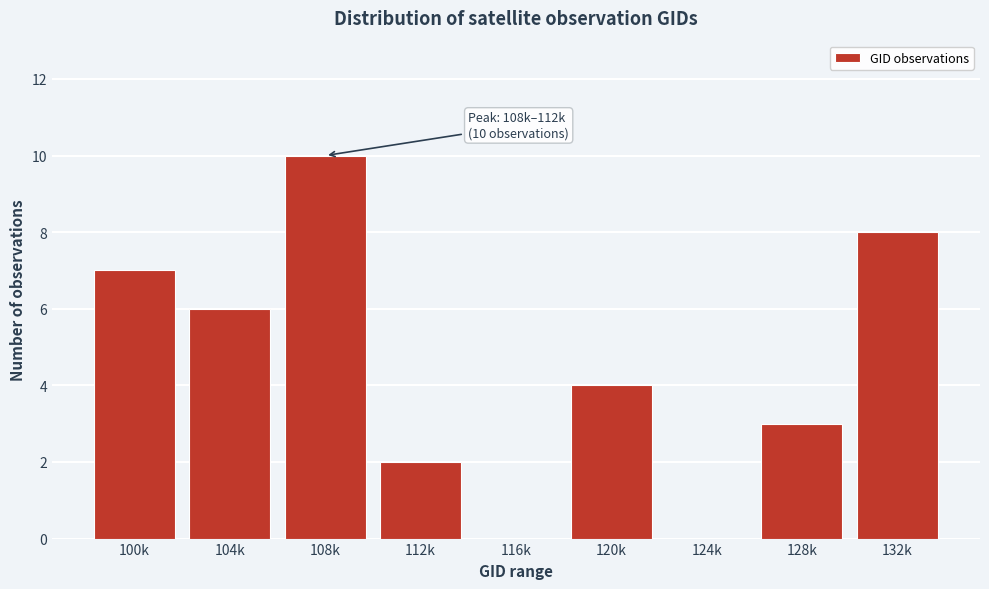

Reading right to left, list all the values displayed in this chart.

132k=8	128k=3	124k=0	120k=4	116k=0	112k=2	108k=10	104k=6	100k=7